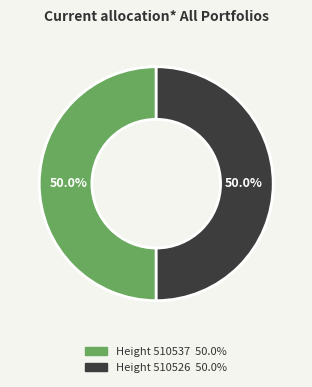

Which category has the biggest portion of the pie?

510537